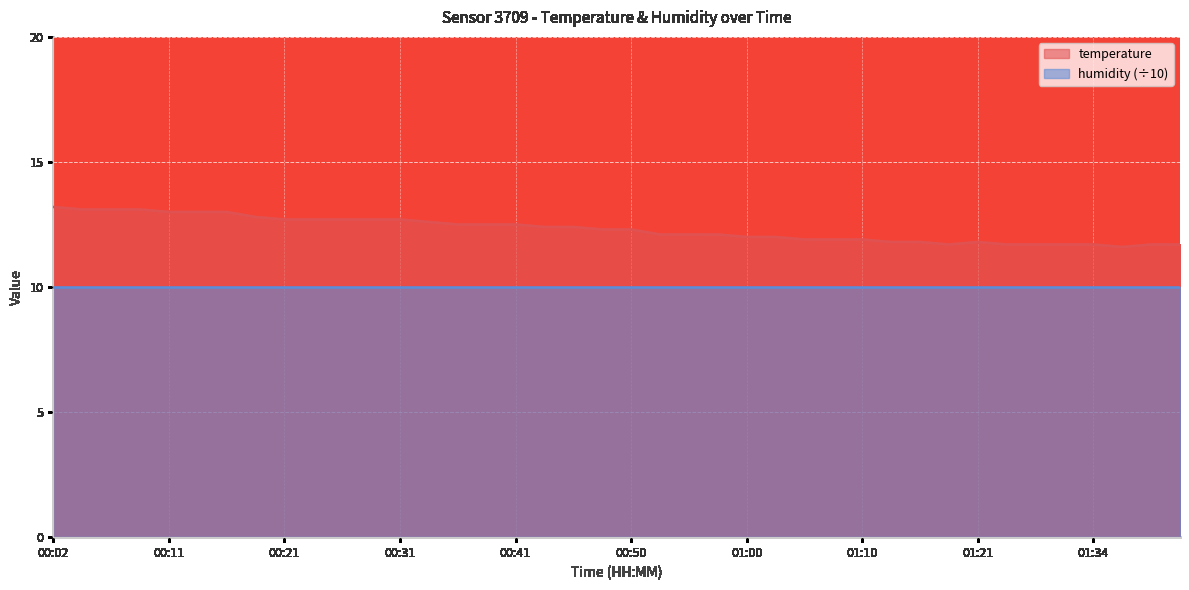

How many lines are shown in the chart?

2